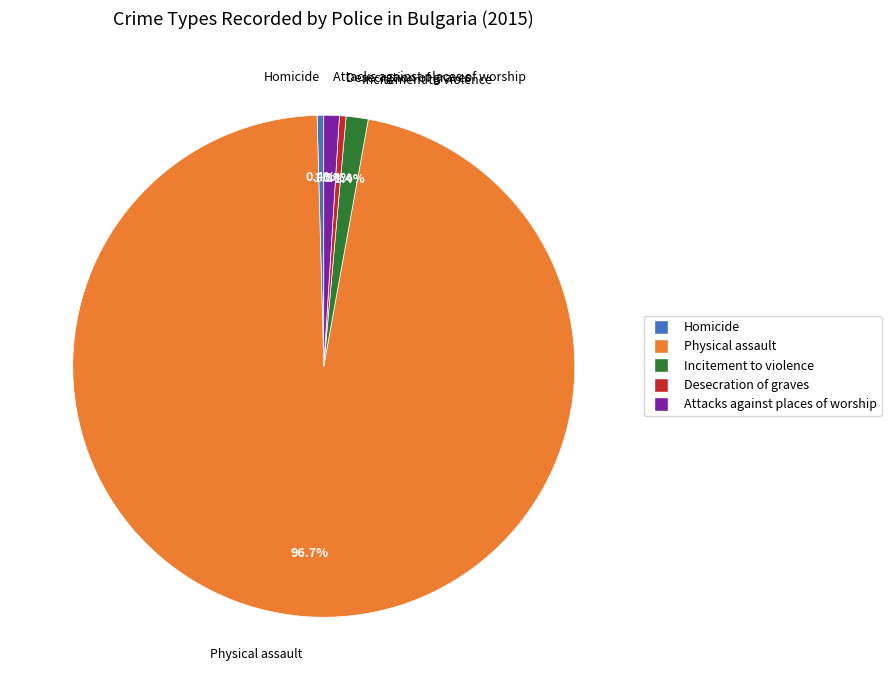

How much of the chart is everything except Desecration of graves?

99.6%